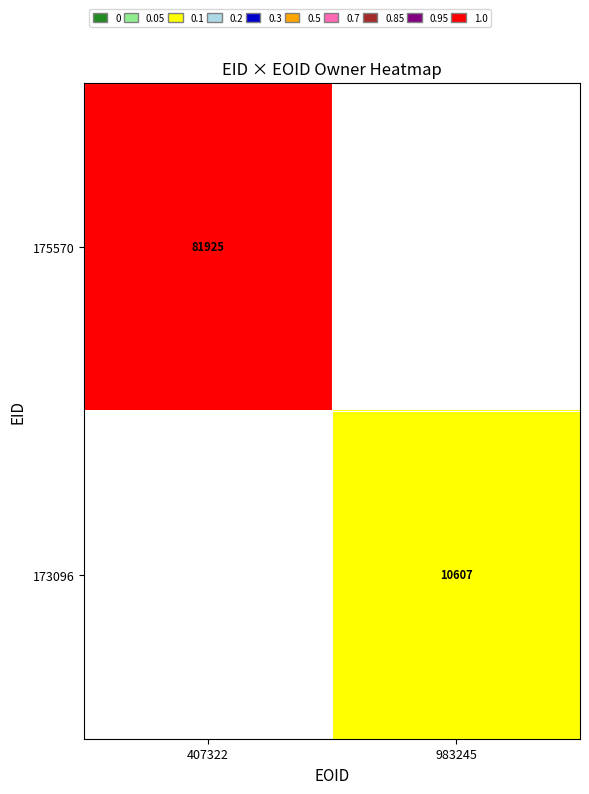

True or false: 173096 has a value of 10607 at 983245.

True